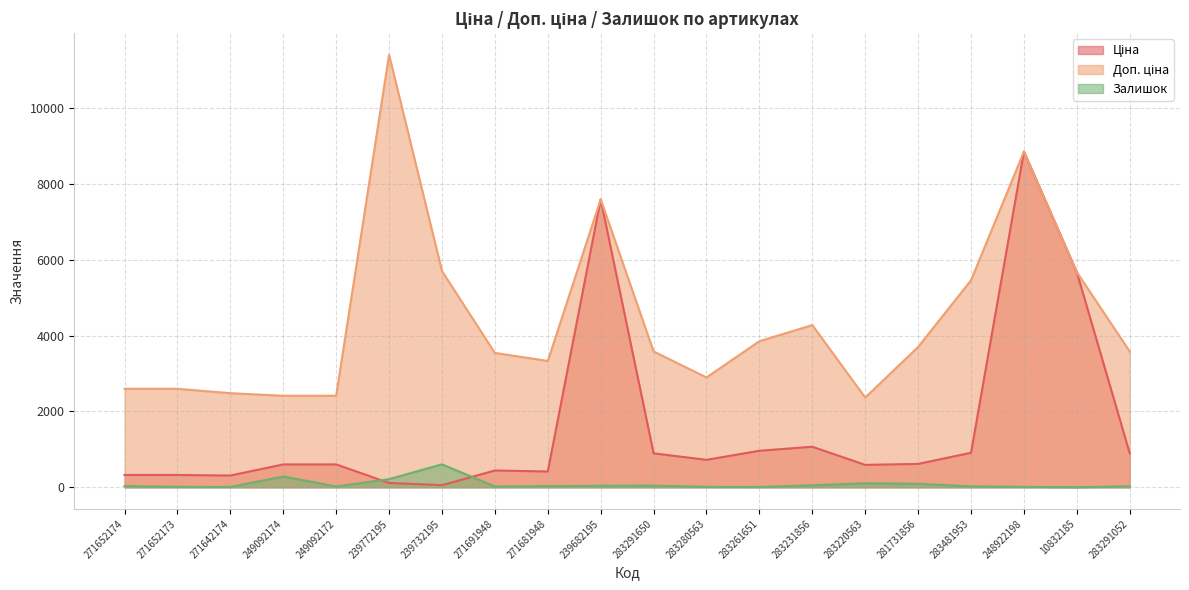

Is the value of Залишок at 283291052 greater than the value of Доп. ціна at 271691948?

No